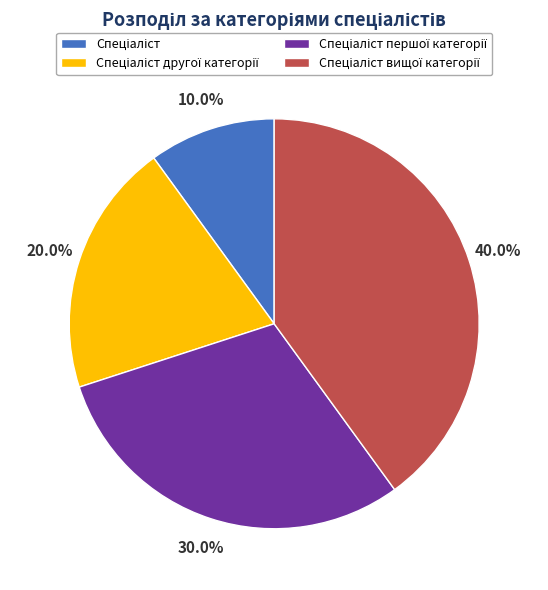

Is there any slice that represents more than half of the pie?

No